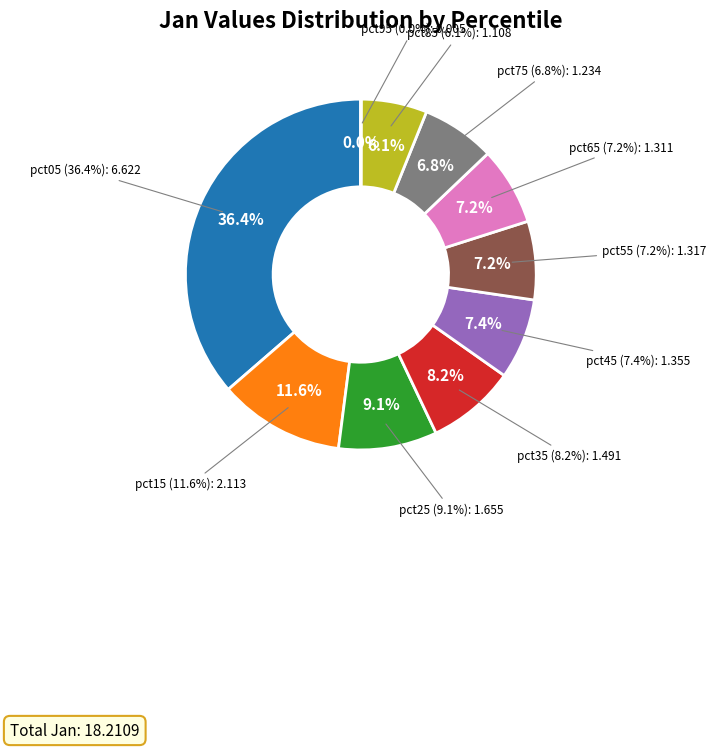

What is the smallest slice in the pie chart?

pct95